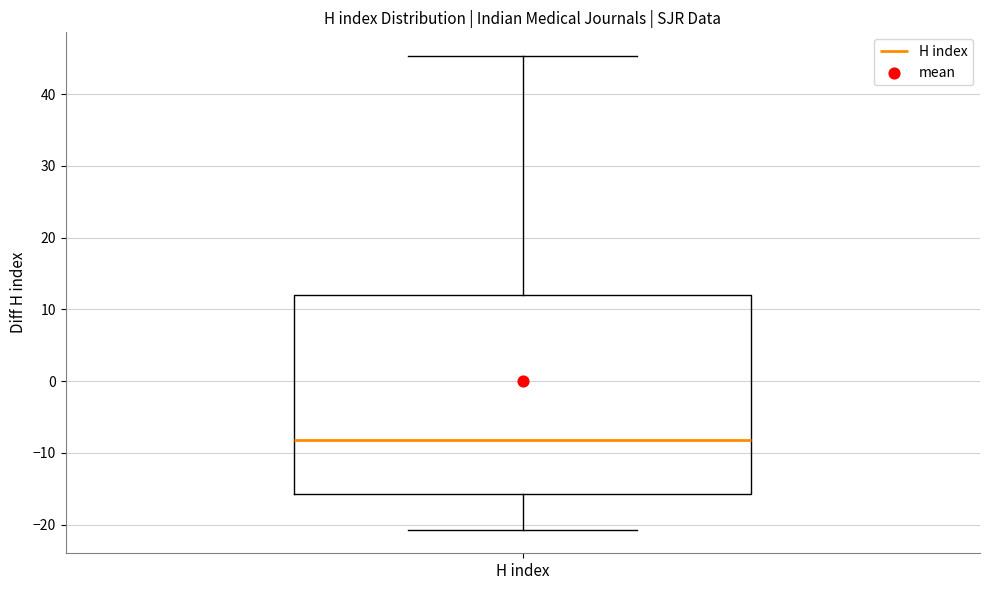

Transcribe this box plot: give where the median line is, the range the box spans, and where the two whiskers end, as read against the y-axis. The values are not printed on the chart, so give them approximately, as read against the axis.

median -8, box -16 to 12, whiskers -21 to 45